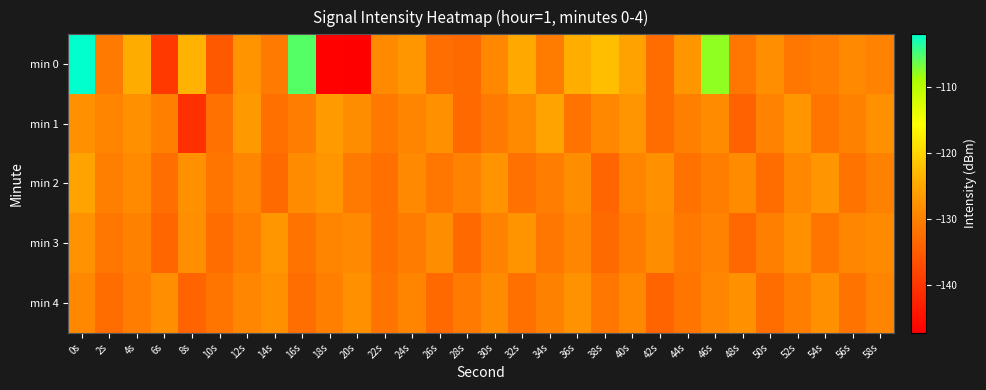

Reading left to right, list all the values displayed in this chart.

min 0: 0s=-102.0	2s=-130.8	4s=-124.4	6s=-139.5	8s=-123.7	10s=-135.3	12s=-127.4	14s=-130.8	16s=-105.4	18s=-146.8	20s=-147.2	22s=-128.7	24s=-127.1	26s=-132.4	28s=-133.0	30s=-129.1	32s=-124.7	34s=-130.7	36s=-124.1	38s=-122.5	40s=-125.5	42s=-132.6	44s=-127.1	46s=-107.7	48s=-131.2	50s=-128.2	52s=-131.2	54s=-130.5	56s=-129.0	58s=-129.7
min 1: 0s=-128.0	2s=-129.5	4s=-127.8	6s=-130.2	8s=-140.7	10s=-132.1	12s=-126.8	14s=-132.2	16s=-130.5	18s=-126.4	20s=-128.3	22s=-131.1	24s=-129.5	26s=-127.8	28s=-133.2	30s=-130.9	32s=-128.7	34s=-125.3	36s=-131.8	38s=-129.1	40s=-127.4	42s=-132.6	44s=-130.2	46s=-128.5	48s=-134.1	50s=-129.8	52s=-127.2	54s=-131.5	56s=-129.9	58s=-128.1
min 2: 0s=-125.3	2s=-130.1	4s=-128.7	6s=-132.4	8s=-127.9	10s=-131.6	12s=-129.2	14s=-133.0	16s=-128.5	18s=-127.1	20s=-130.8	22s=-132.2	24s=-128.9	26s=-131.3	28s=-129.7	30s=-127.5	32s=-132.1	34s=-130.5	36s=-128.3	38s=-133.7	40s=-129.4	42s=-127.8	44s=-131.9	46s=-130.3	48s=-128.6	50s=-132.8	52s=-129.1	54s=-127.3	56s=-131.7	58s=-130.0
min 3: 0s=-127.6	2s=-131.2	4s=-129.9	6s=-133.5	8s=-128.2	10s=-132.7	12s=-130.4	14s=-127.1	16s=-131.8	18s=-129.5	20s=-128.9	22s=-132.3	24s=-130.7	26s=-128.4	28s=-133.1	30s=-129.8	32s=-127.5	34s=-131.4	36s=-129.2	38s=-132.9	40s=-130.6	42s=-128.3	44s=-131.0	46s=-129.7	48s=-133.4	50s=-130.1	52s=-127.8	54s=-131.5	56s=-129.3	58s=-128.7
min 4: 0s=-129.1	2s=-132.8	4s=-130.5	6s=-128.2	8s=-133.9	10s=-131.6	12s=-129.3	14s=-128.0	16s=-132.5	18s=-130.2	20s=-127.9	22s=-131.7	24s=-129.4	26s=-133.2	28s=-130.9	30s=-128.6	32s=-132.3	34s=-130.0	36s=-127.7	38s=-131.4	40s=-129.1	42s=-133.8	44s=-131.5	46s=-129.2	48s=-127.9	50s=-132.6	52s=-130.3	54s=-128.0	56s=-131.7	58s=-129.4